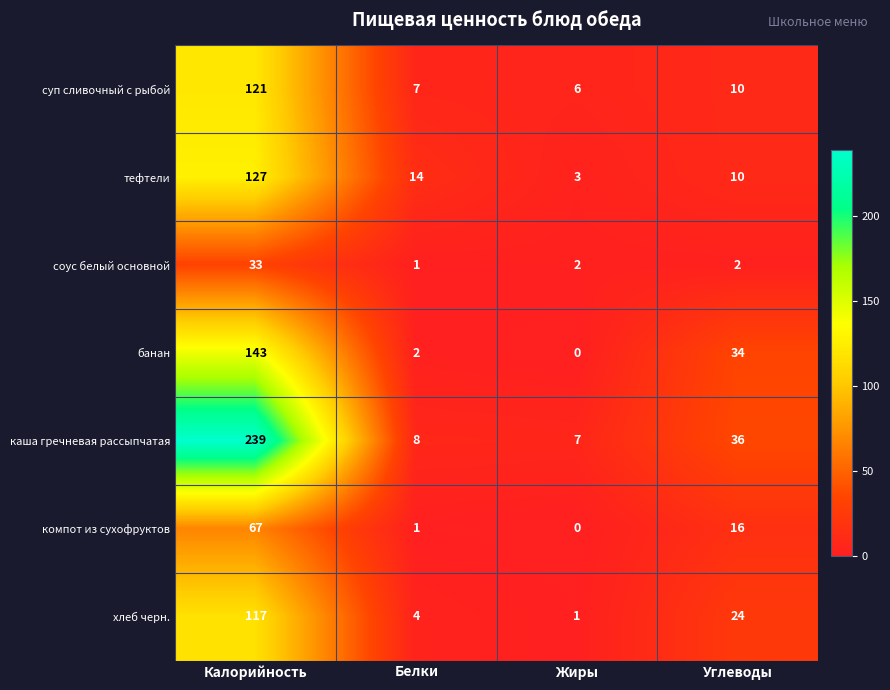

What is the spread (max minus min) of values at Белки?

13